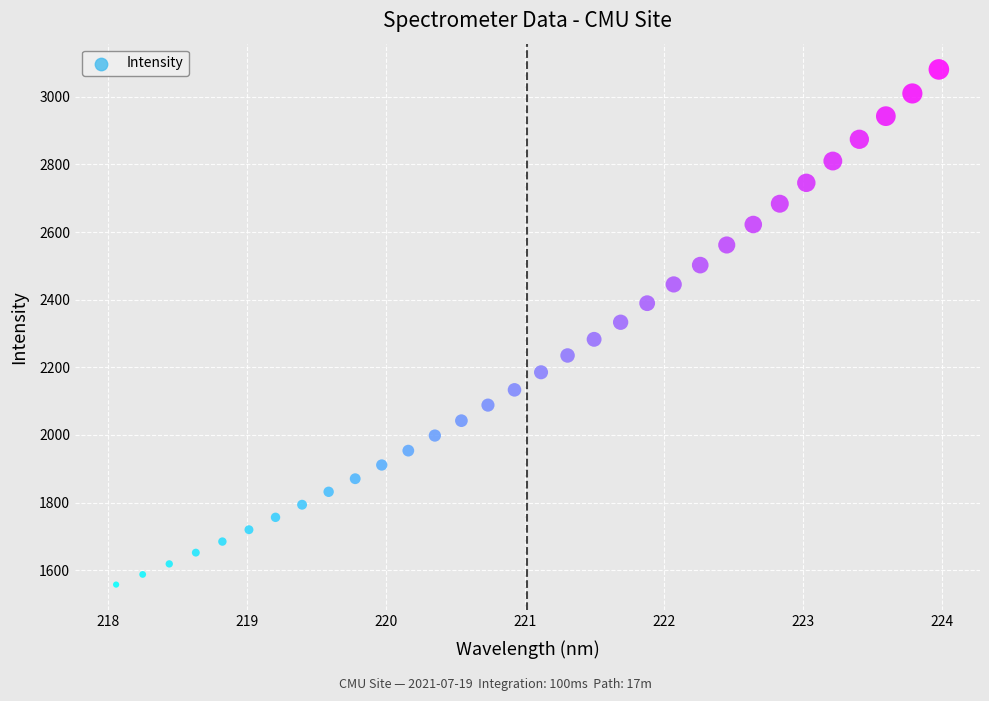

What is the range of X values (max minus min)?

5.9